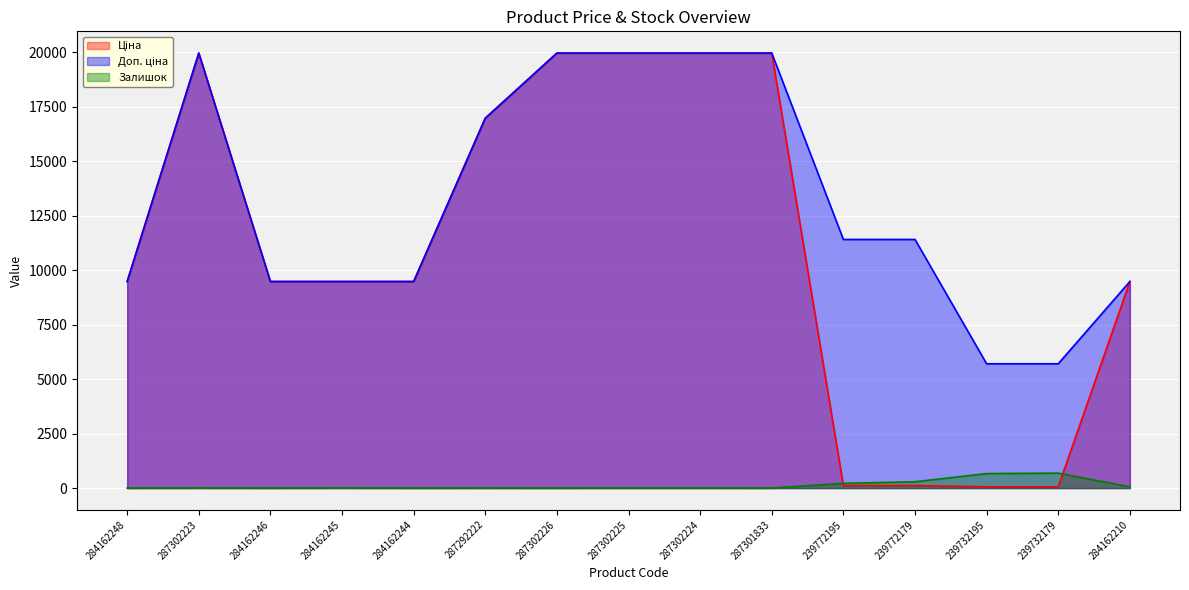

Is it true that Залишок equals 0.0 at 287301833?

True